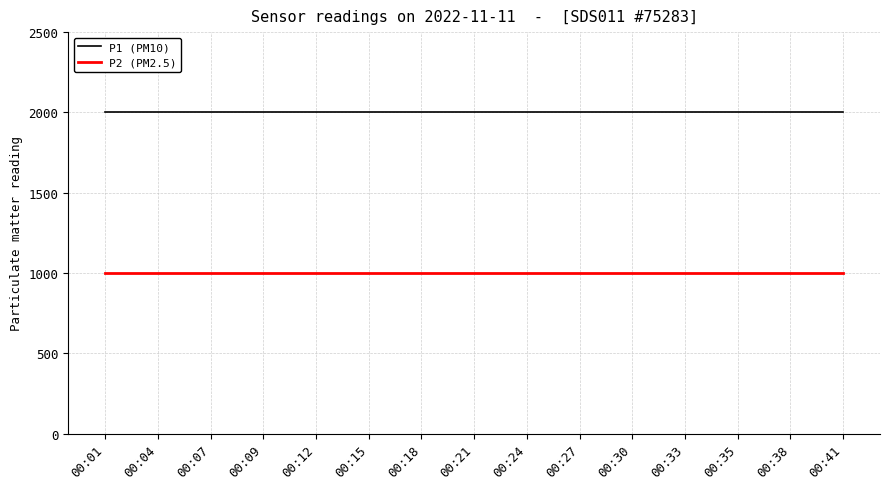

What is the difference between the highest and lowest values at 00:35?

1000.0